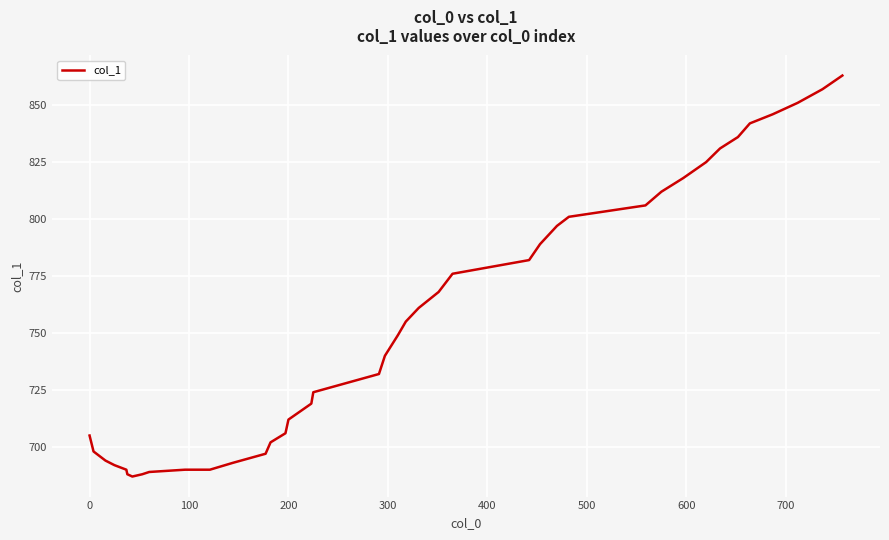

What is the maximum value shown in the chart?

863